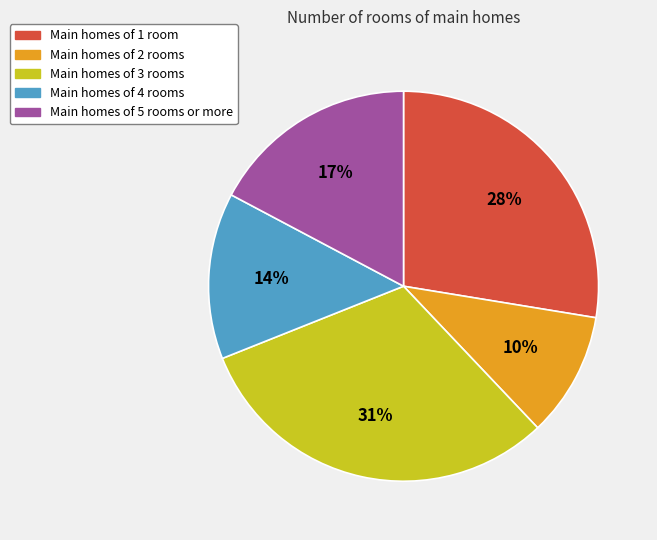

Which slice is the smallest?

Main homes of 2 rooms